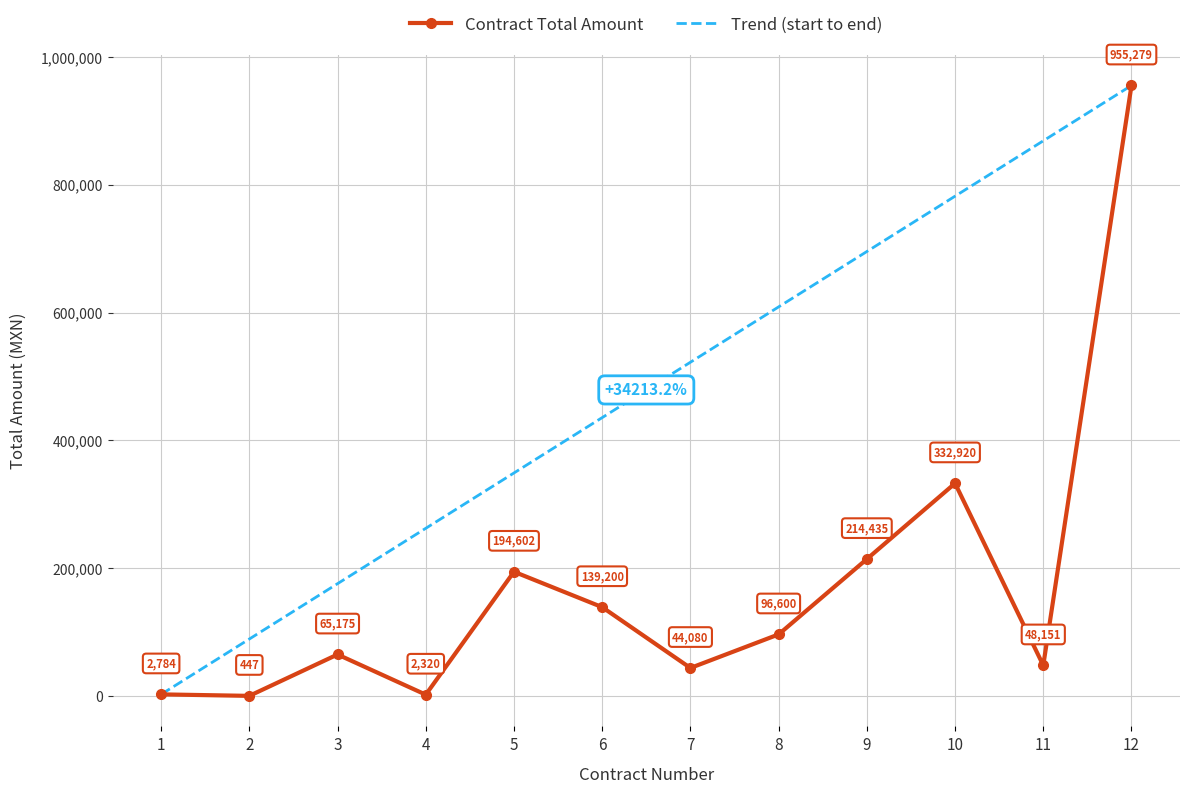

What is the change in value from 9 to 12?

+740844.2